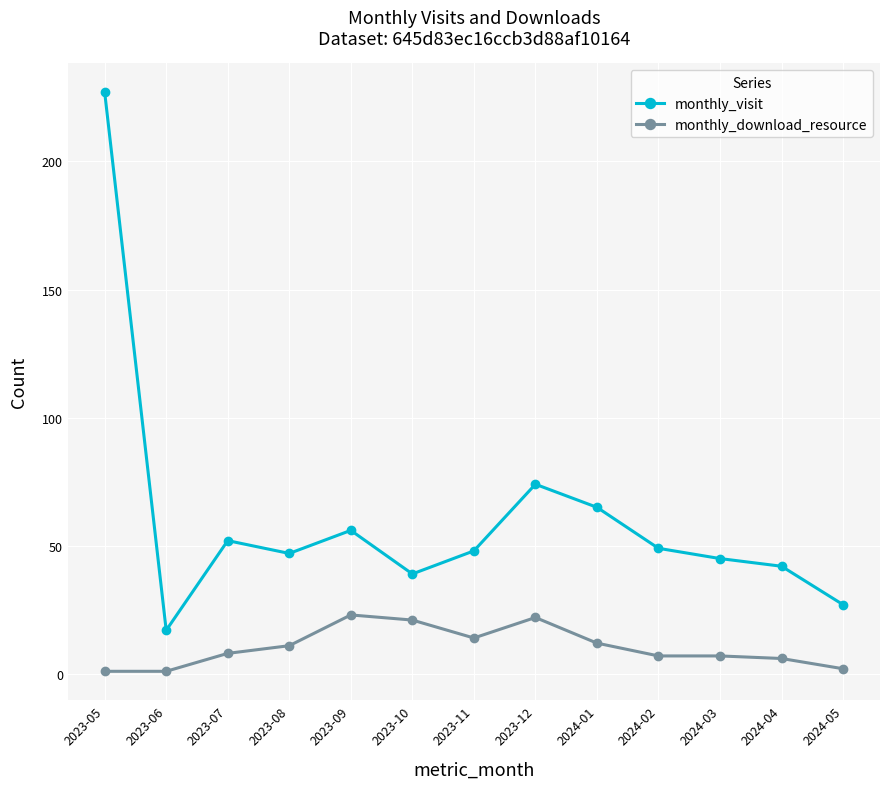

Which series has the largest range (max minus min)?

monthly_visit